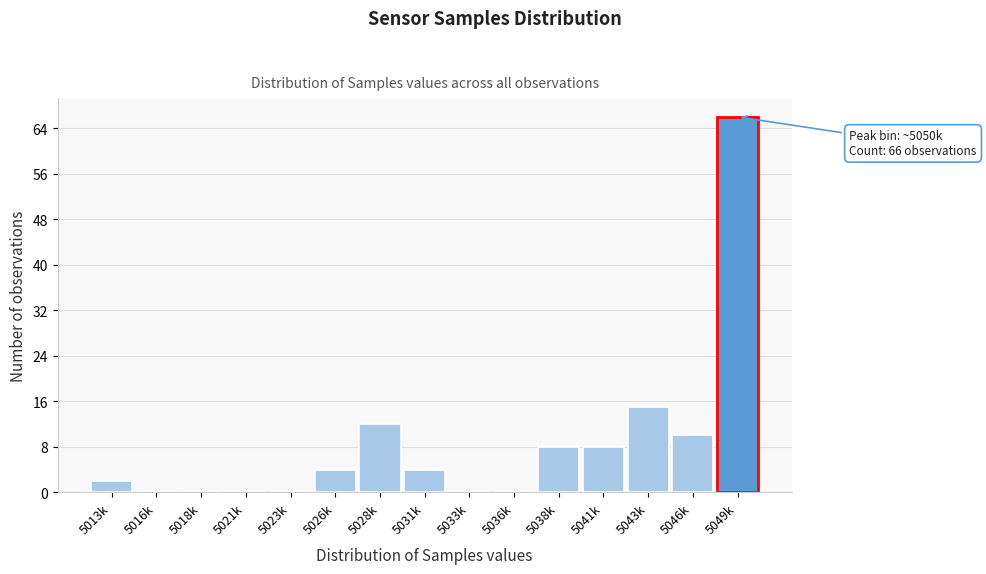

Reading left to right, transcribe all the data shown in this chart.

5013k=2	5016k=0	5018k=0	5021k=0	5023k=0	5026k=4	5028k=12	5031k=4	5033k=0	5036k=0	5038k=8	5041k=8	5043k=15	5046k=10	5049k=66